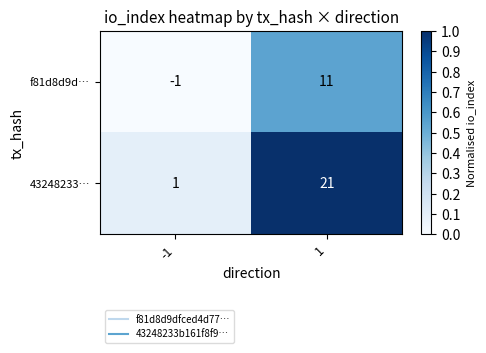

What is the difference between the highest and lowest values at 1?

10